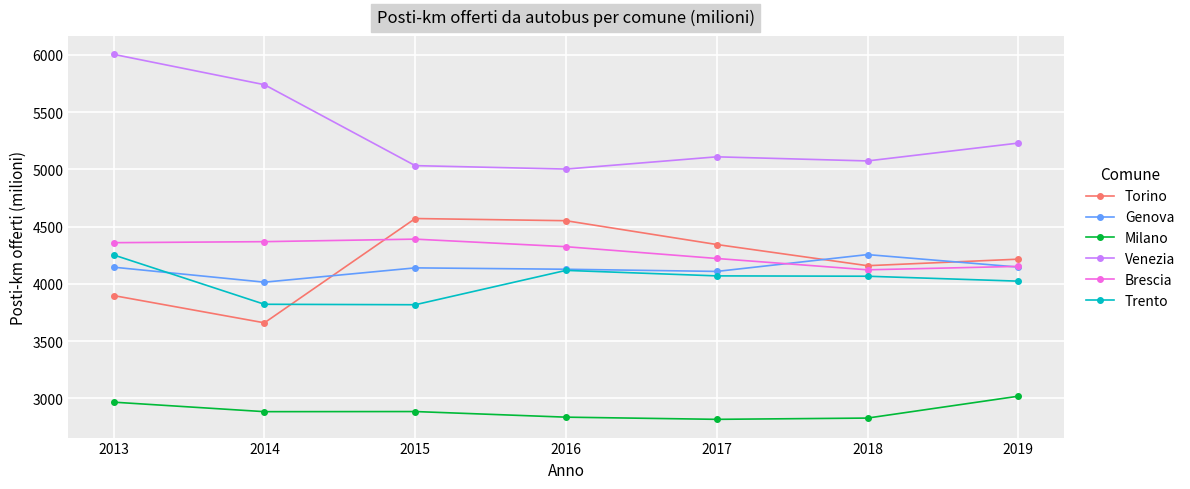

Rank the series at 2018 from lowest to highest value.

Milano, Trento, Brescia, Torino, Genova, Venezia